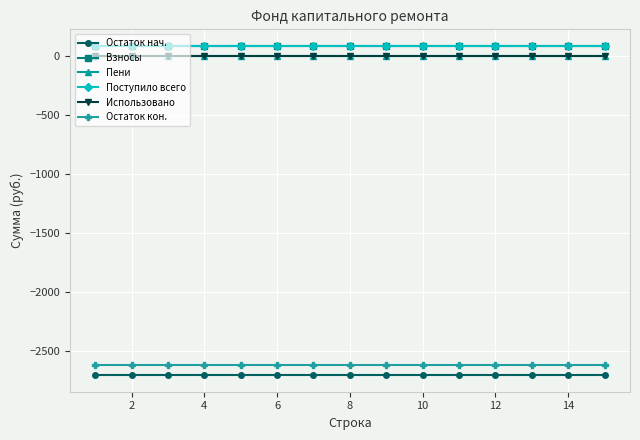

True or false: Остаток кон. and Взносы intersect in this chart.

False